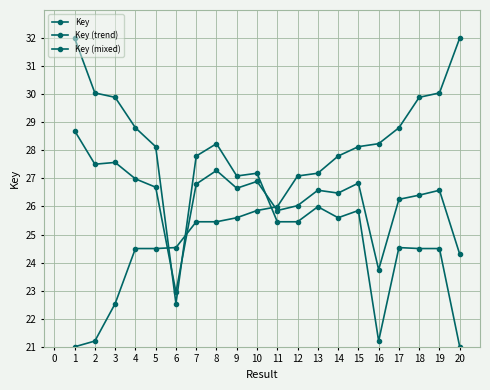

Which series has the largest total across all categories?

Key (mixed)